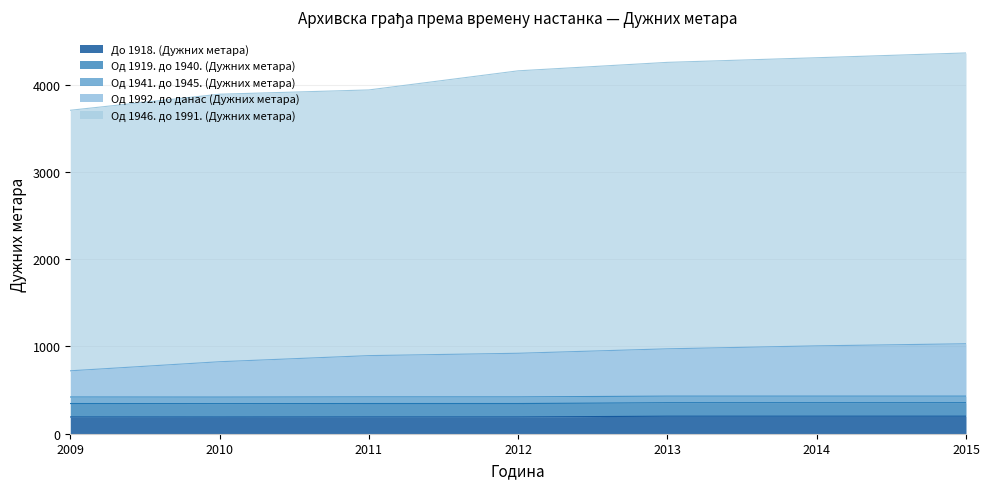

Where does the Од 1946. до 1991. (Дужних метара) series first go above 4159?

2013